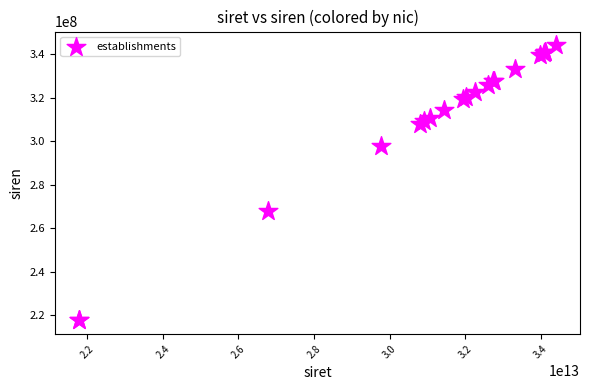

What Y value in the scatter plot is closest to 280913456?

267700367